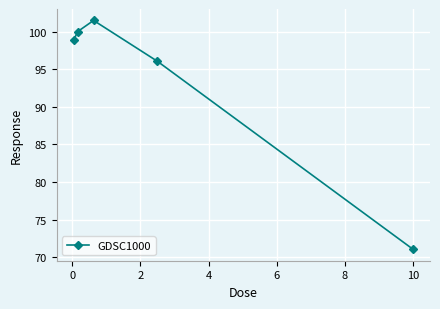

What is the difference between the second highest and minimum values?

28.9